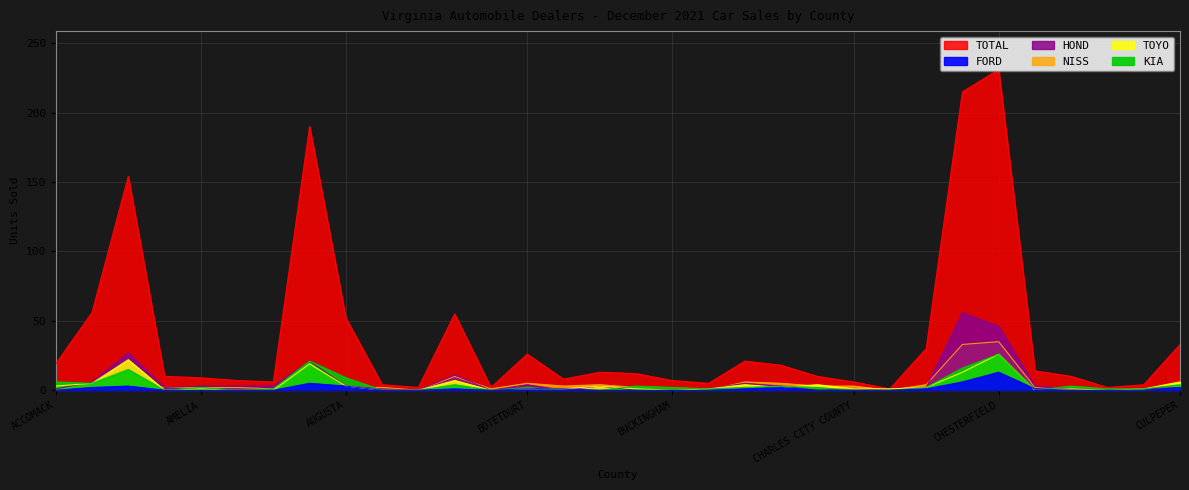

True or false: FORD and TOTAL cross at least once.

False